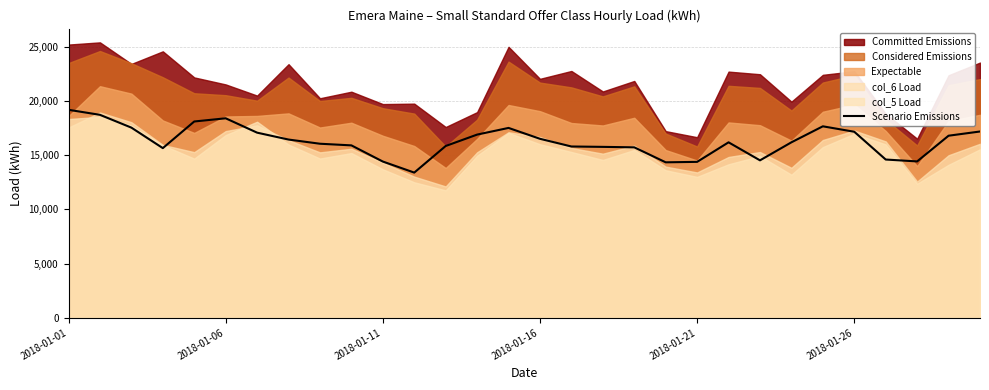

Approximately how many times larger is the value at 2018-01-16 compared to 12?

1.0